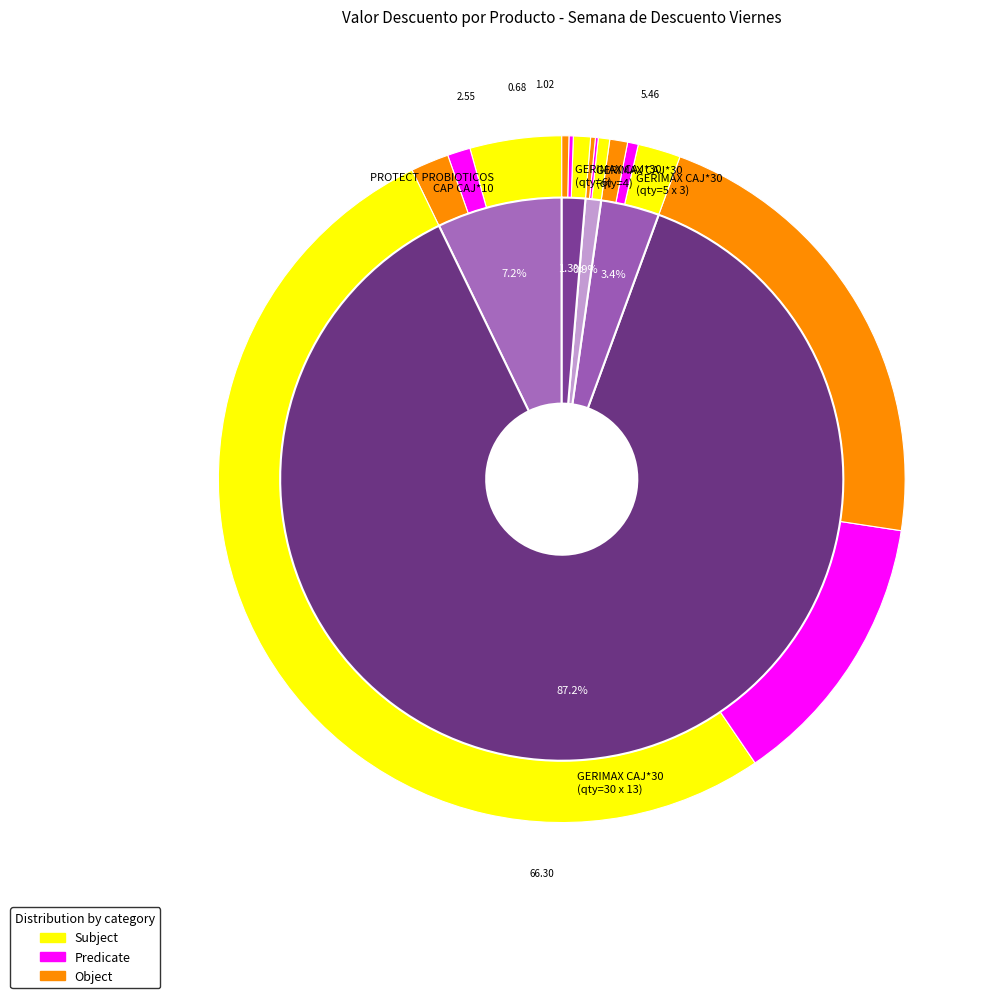

What is the total percentage of GERIMAX TAB 200MG GINSENG CAJ*30 (9) and GERIMAX TAB 200MG GINSENG CAJ*30 (13)?

13.4%